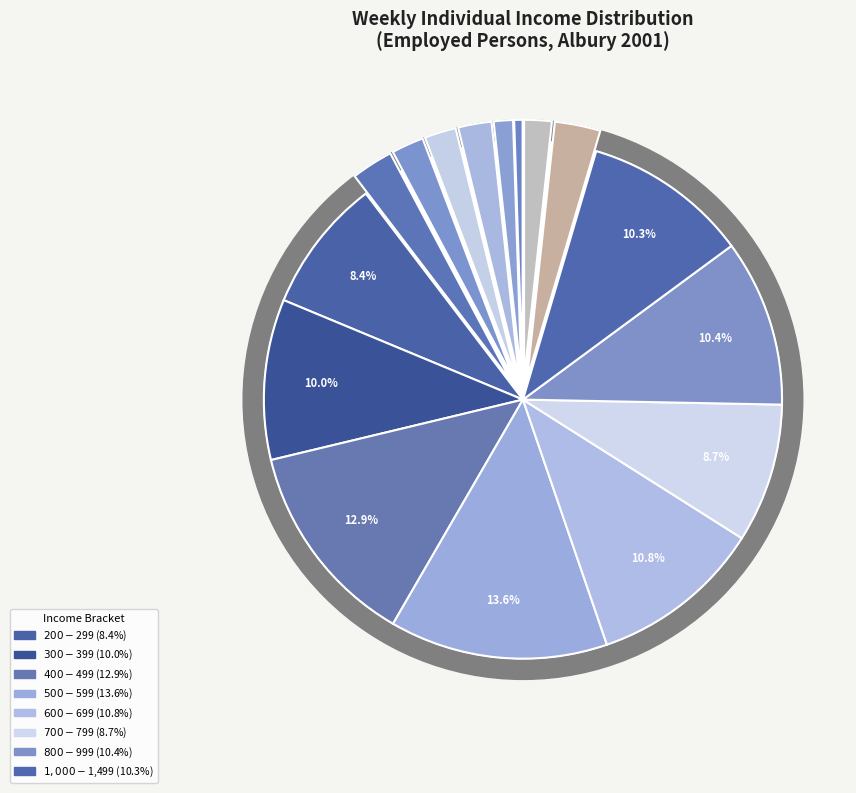

To the nearest percent, what is the average slice percentage?

6%